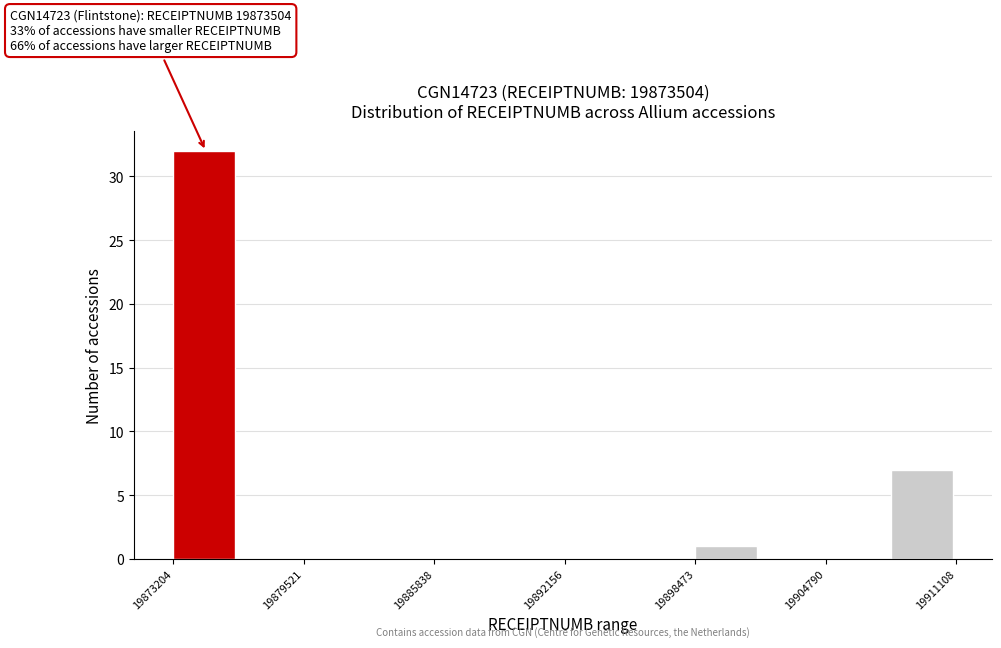

Around what value on the x-axis is the tallest bar? Give the approximate position of its centre, as read against the axis.

19875000